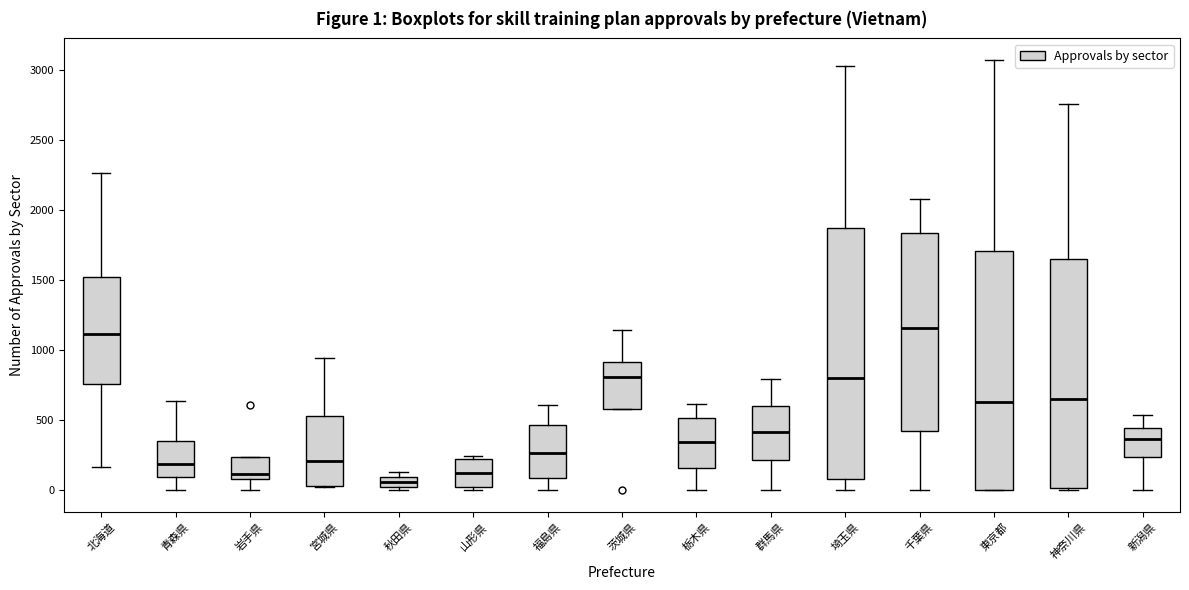

Which box is the tallest, from its lower edge to its upper edge?

埼玉県